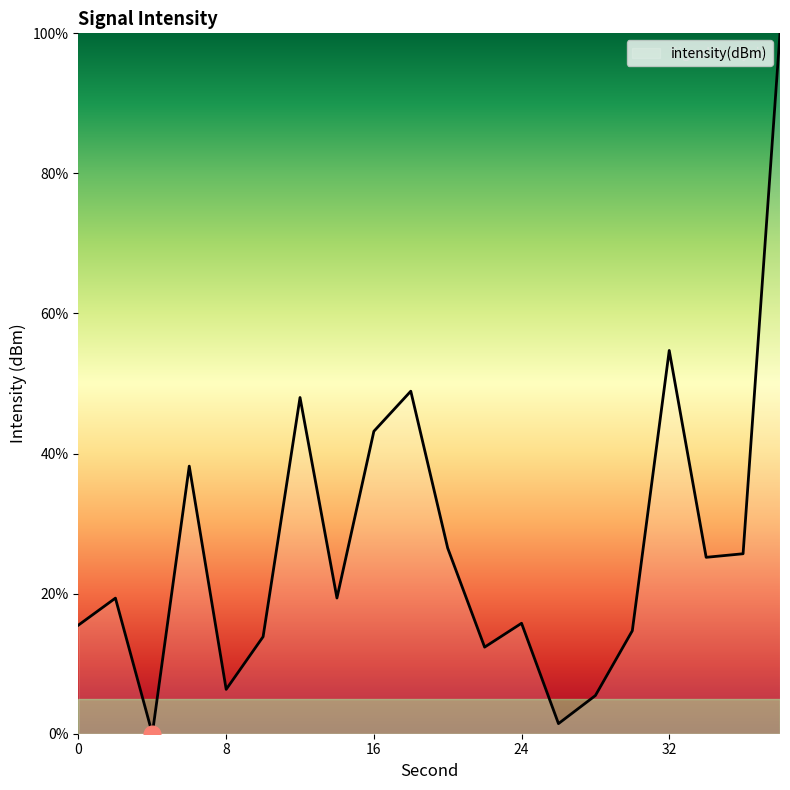

What is the maximum value shown in the chart?

100.0